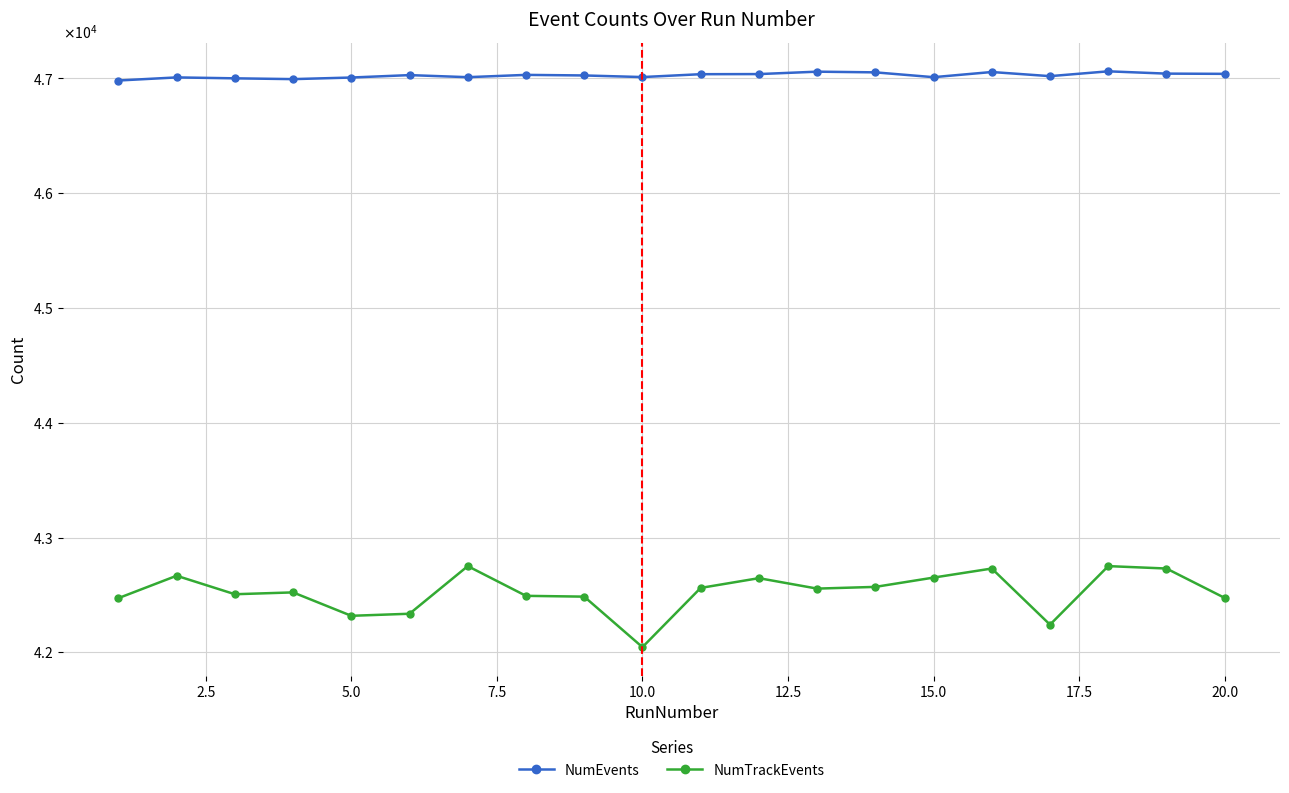

List the series in order of their overall mean, lowest first.

NumTrackEvents, NumEvents